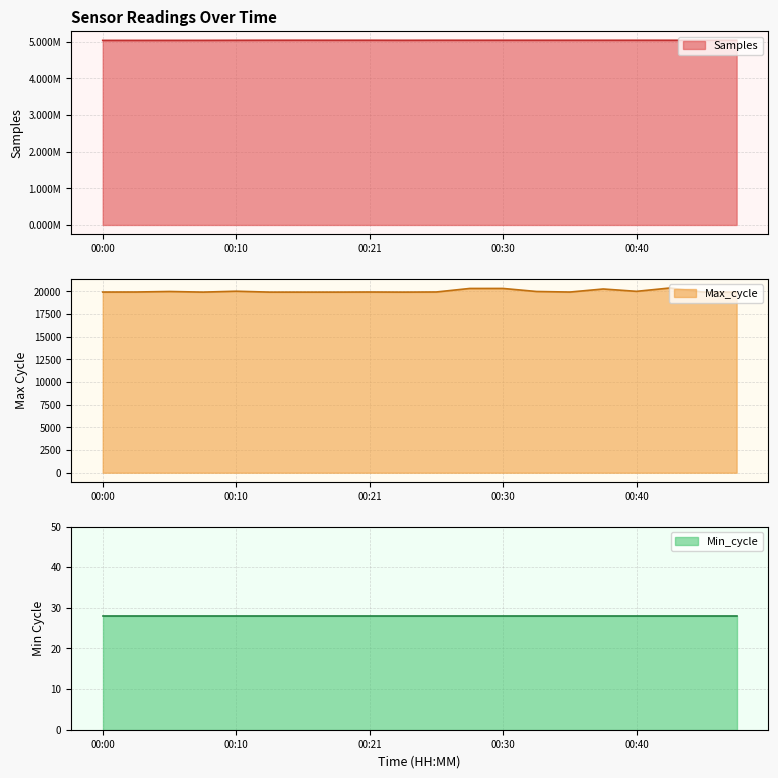

What is the lowest value of the Max_cycle series?

19908